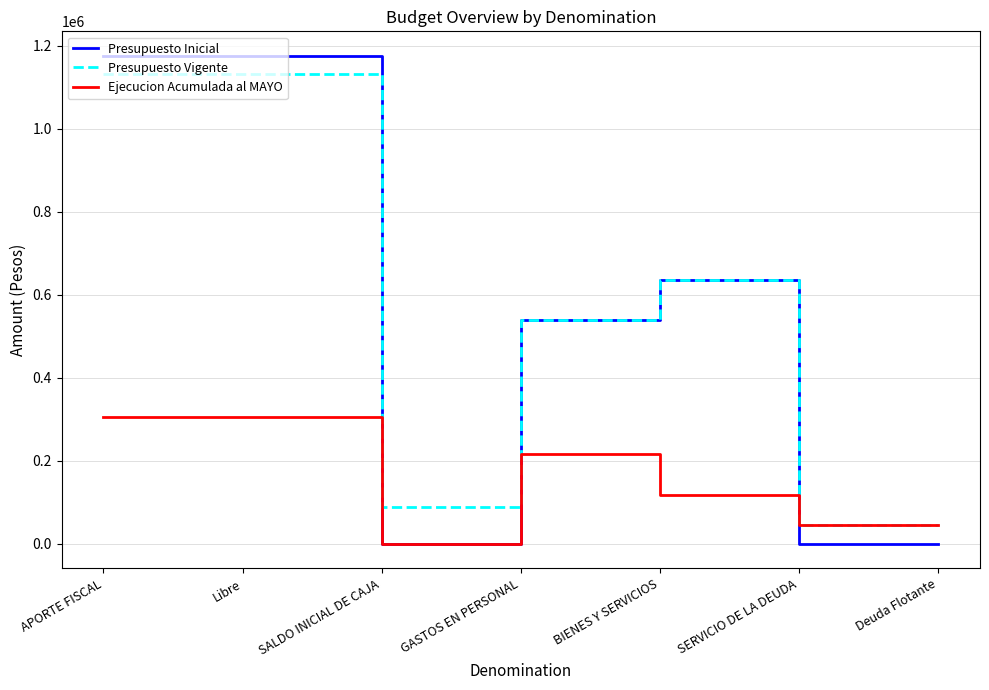

What is the greatest value displayed?

1175538